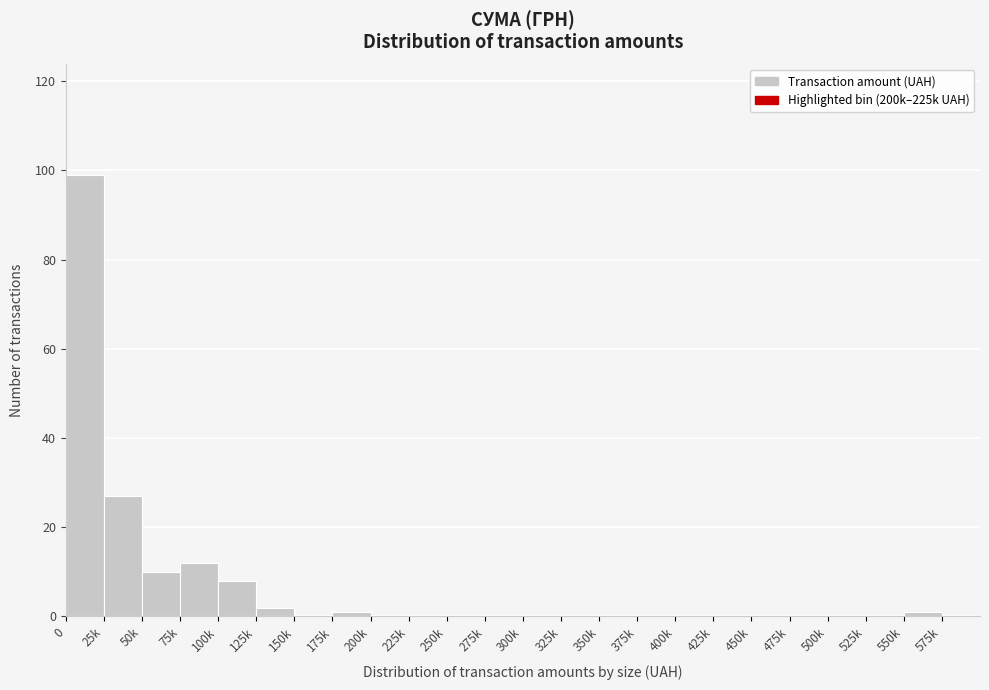

Reading left to right, what are all the values shown in this chart?

0=99	25k=27	50k=10	75k=12	100k=8	125k=2	150k=0	175k=1	200k=0	225k=0	250k=0	275k=0	300k=0	325k=0	350k=0	375k=0	400k=0	425k=0	450k=0	475k=0	500k=0	525k=0	550k=1	575k=0